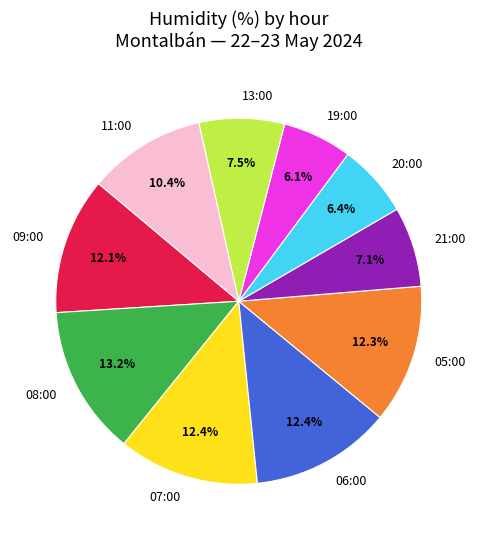

Does any single category account for the majority?

No